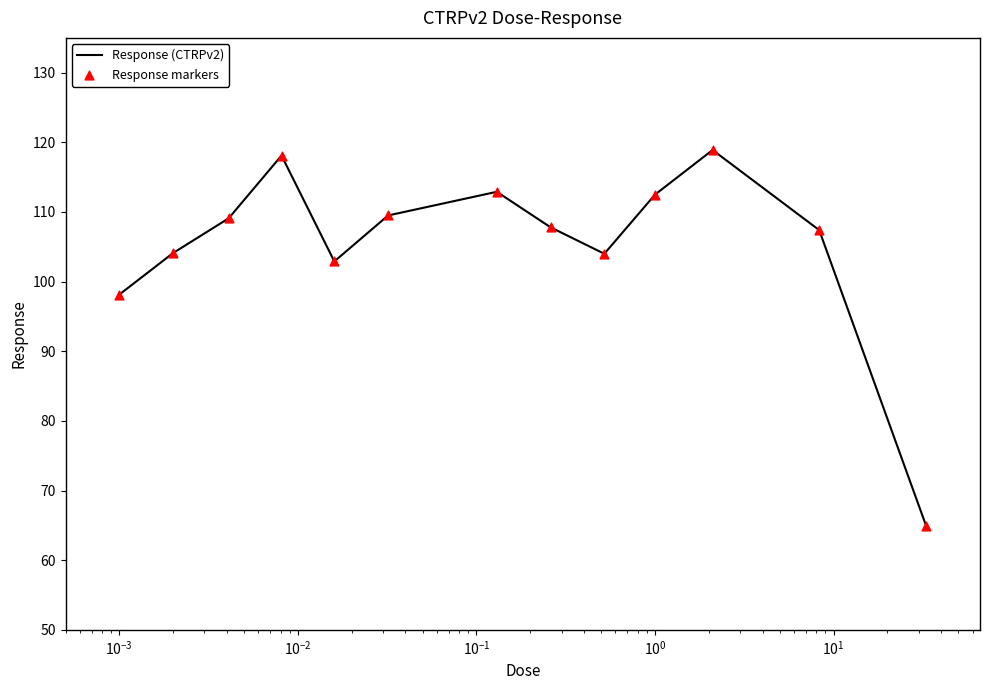

What is the difference between the maximum and minimum values?

54.0